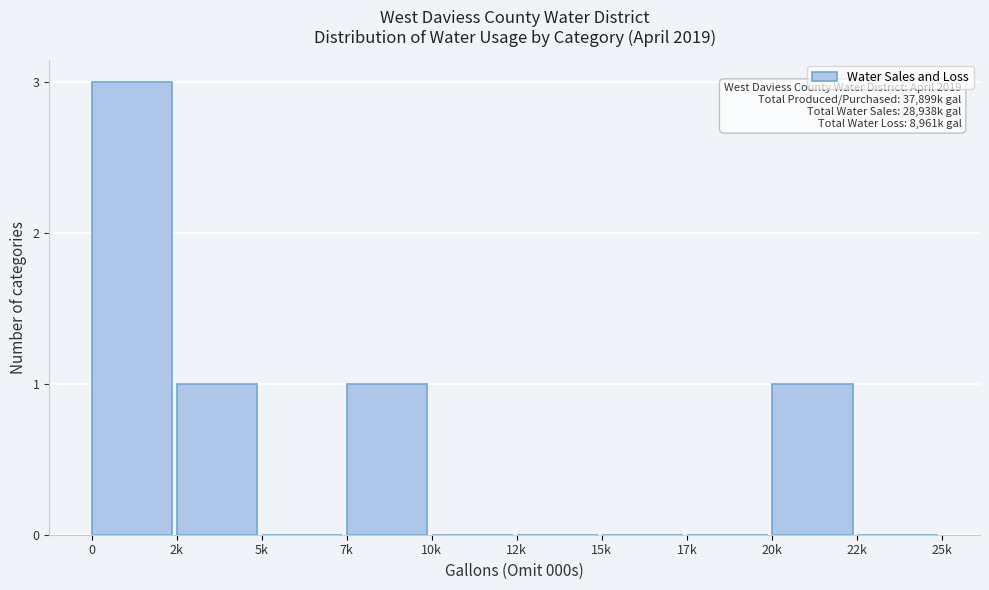

Reading left to right, what are all the values shown in this chart?

0=3	2k=1	5k=0	7k=1	10k=0	12k=0	15k=0	17k=0	20k=1	22k=0